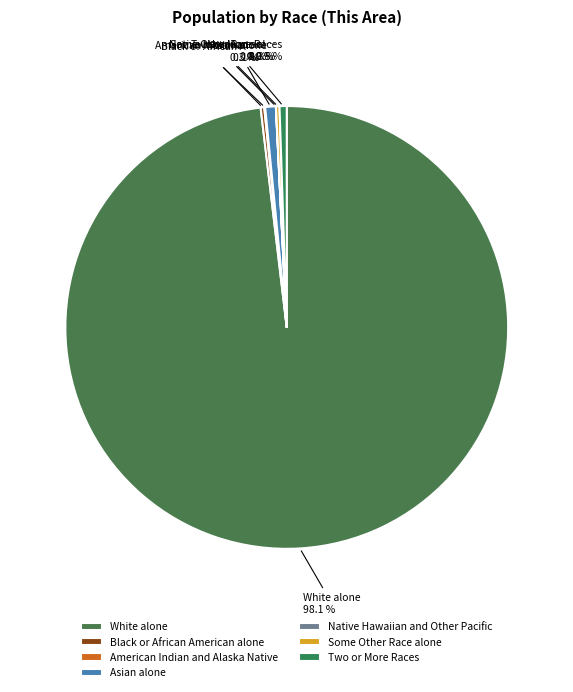

How many segments does this pie chart have?

7